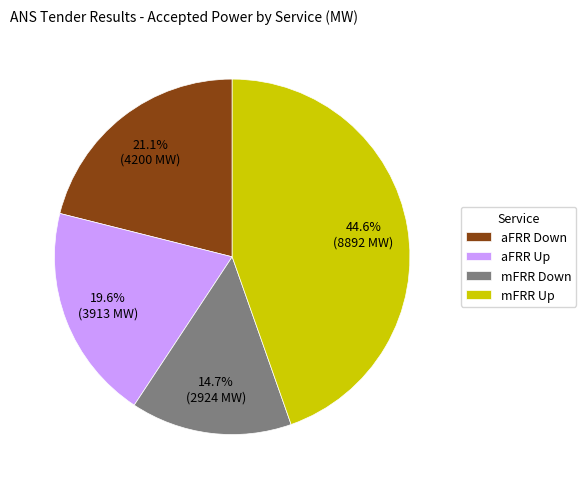

What is the smallest slice in the pie chart?

mFRR Down